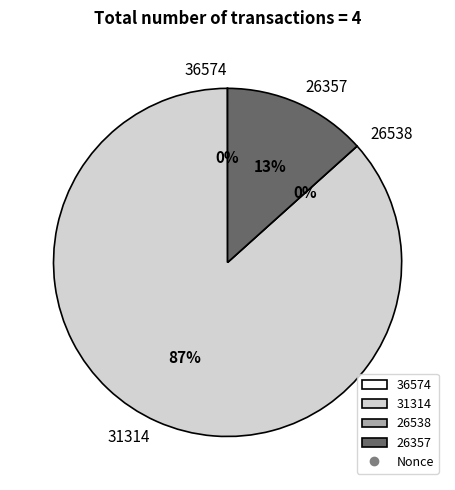

Is it true that 26538 is 0% of the pie?

True